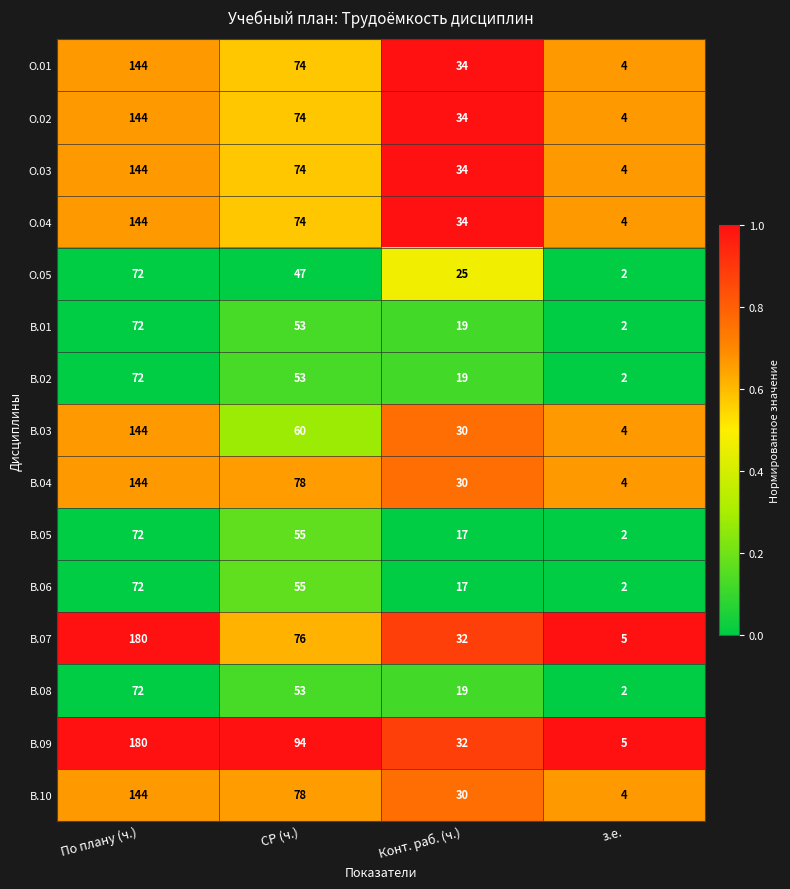

Which series changed the most between СР (ч.) and з.е.?

В.09